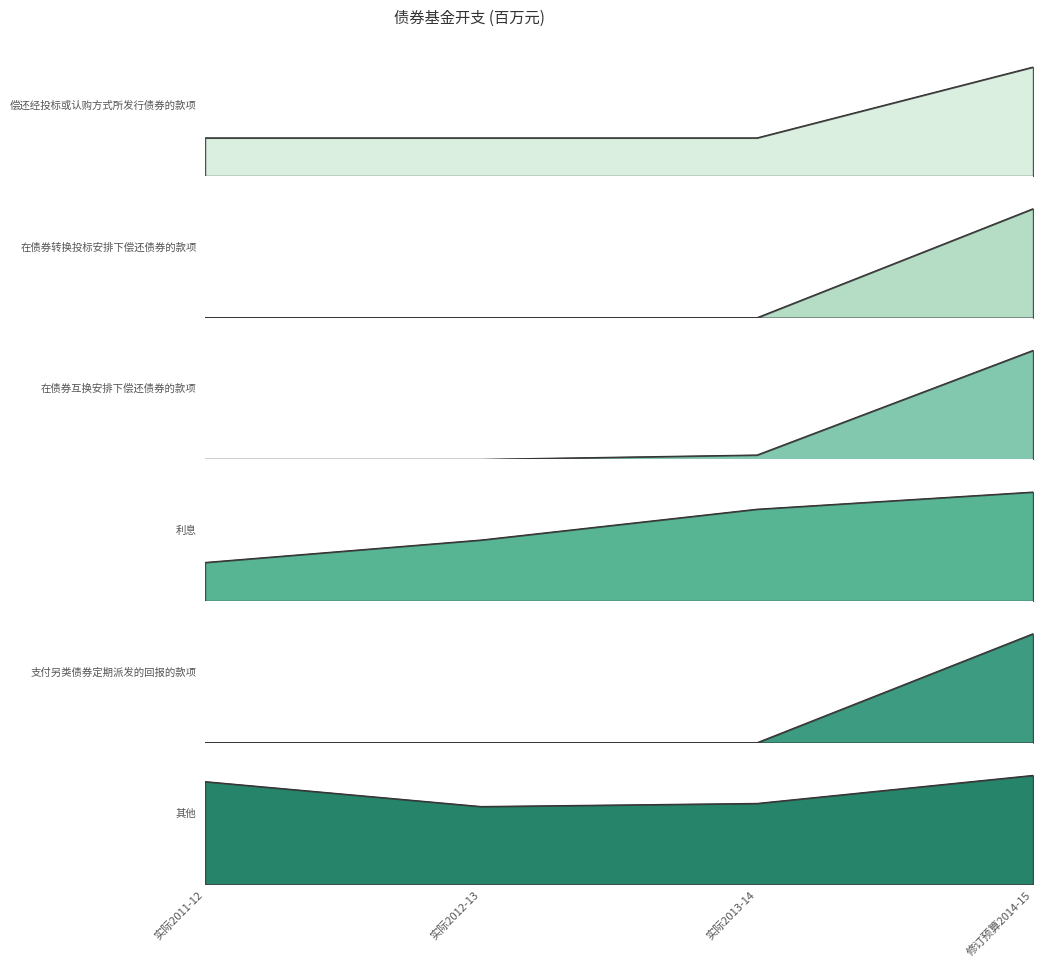

True or false: 实际2012-13 and 修订预算2014-15 cross at least once.

False